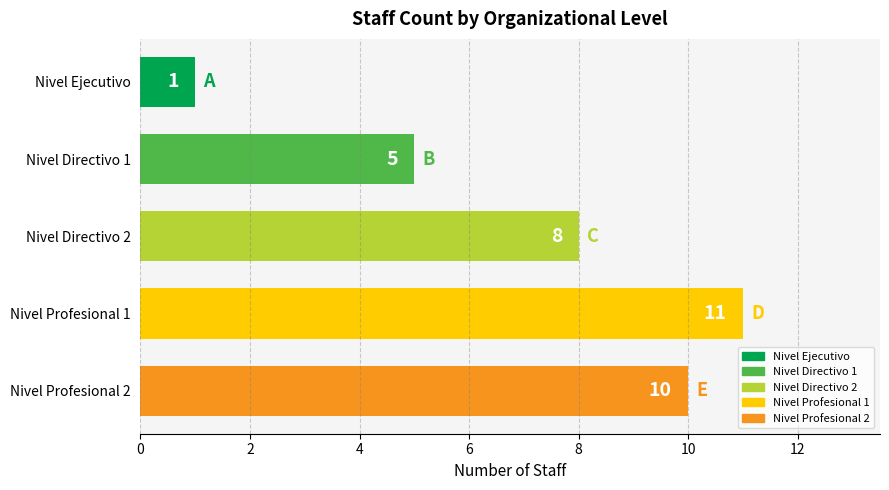

Does the chart contain stacked bars?

No